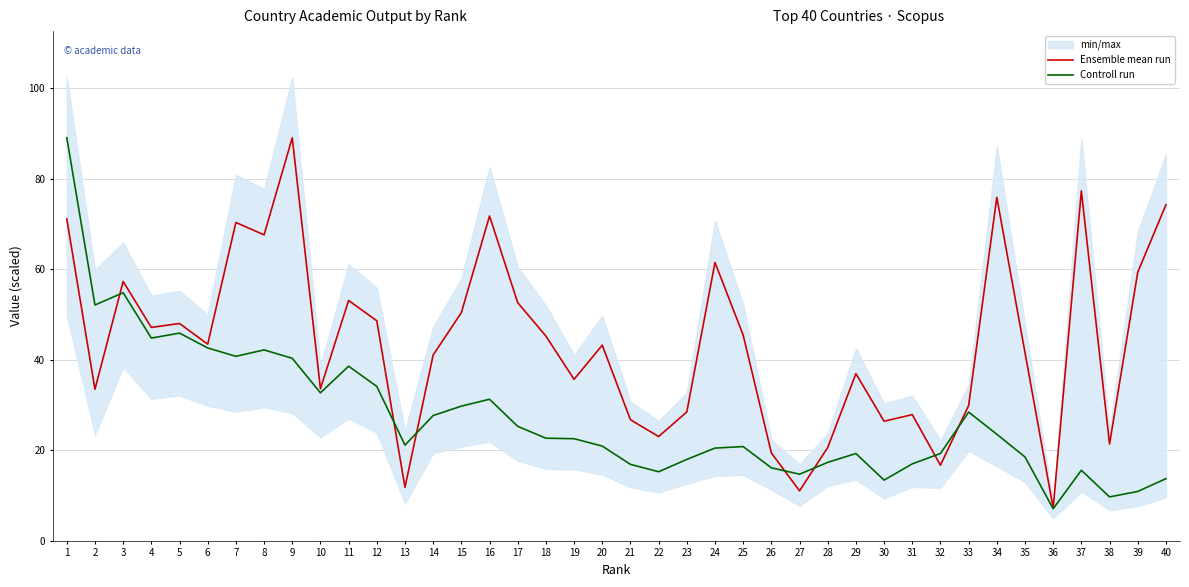

Reading right to left, extract all data points from this chart.

Ensemble mean run: 40=74.2	39=59.3	38=21.4	37=77.3	36=7.2	35=41.6	34=75.9	33=29.9	32=16.7	31=27.9	30=26.4	29=36.9	28=20.6	27=11.0	26=19.4	25=45.4	24=61.5	23=28.5	22=23.0	21=26.7	20=43.2	19=35.7	18=45.2	17=52.6	16=71.7	15=50.4	14=41.0	13=11.8	12=48.6	11=53.1	10=33.6	9=89.0	8=67.6	7=70.3	6=43.4	5=48.0	4=47.1	3=57.3	2=33.5	1=71.1
Controll run: 40=13.7	39=10.9	38=9.7	37=15.6	36=7.1	35=18.5	34=23.5	33=28.4	32=19.3	31=17.0	30=13.4	29=19.3	28=17.3	27=14.7	26=16.1	25=20.8	24=20.5	23=18.0	22=15.3	21=16.9	20=20.9	19=22.6	18=22.7	17=25.3	16=31.3	15=29.7	14=27.7	13=21.1	12=34.1	11=38.6	10=32.7	9=40.3	8=42.2	7=40.7	6=42.6	5=45.9	4=44.8	3=54.8	2=52.1	1=89.0